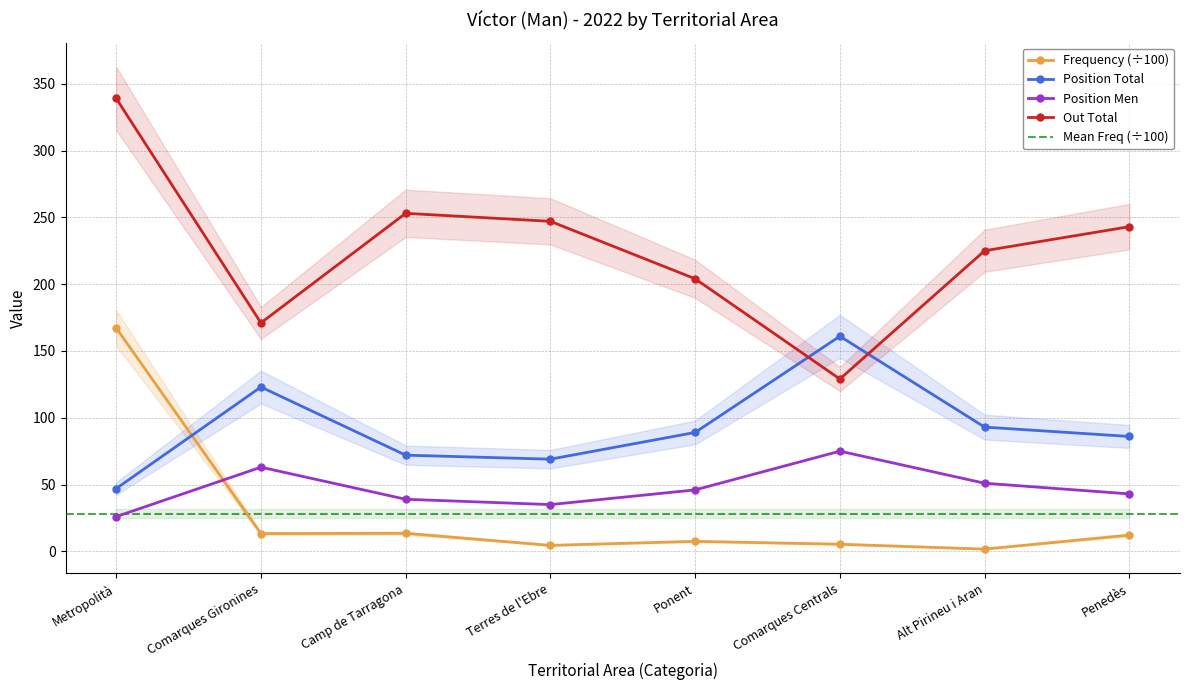

What is the label of the 7th point from the left?

Alt Pirineu i Aran